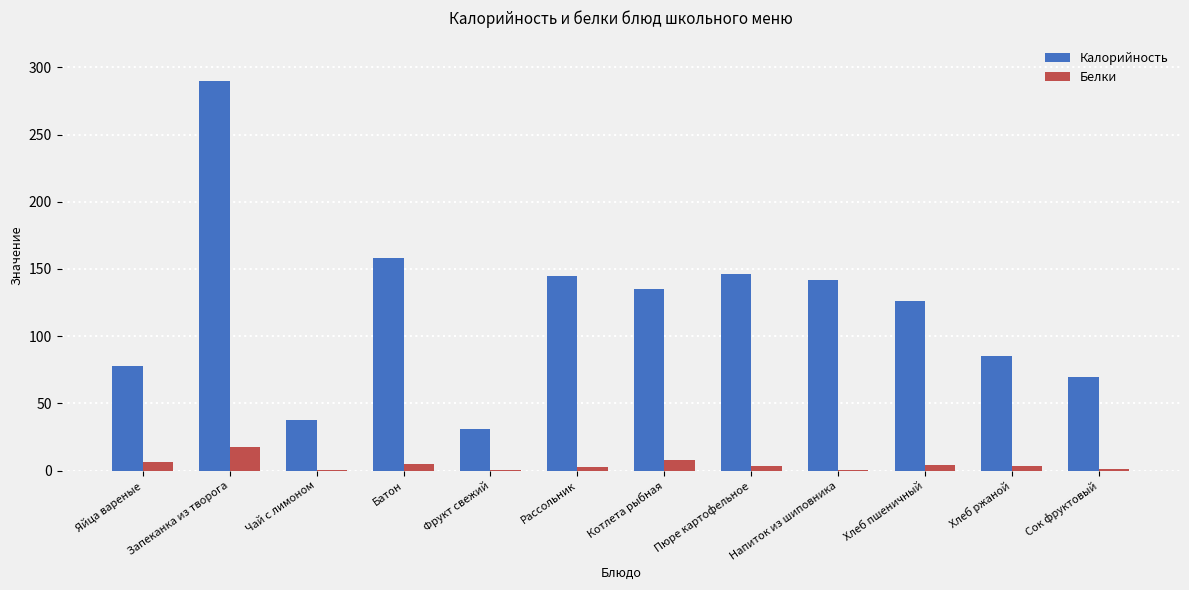

What is the spread (max minus min) of values at Рассольник?

142.6